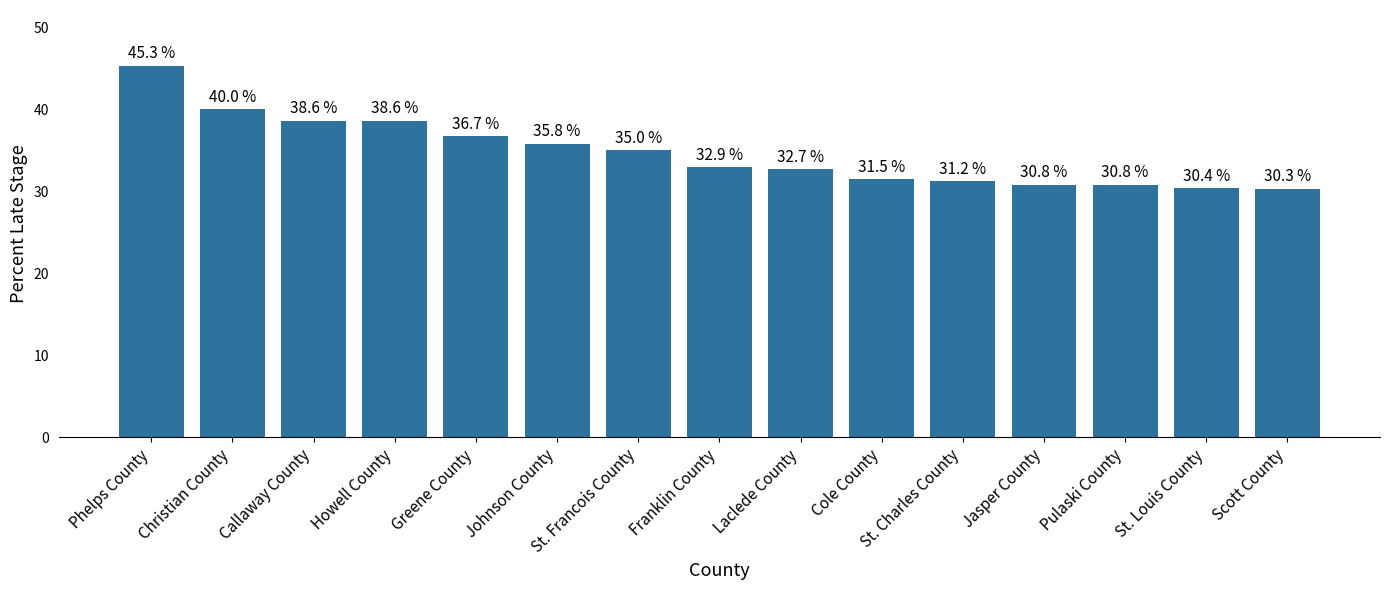

How many bars are there in total?

15